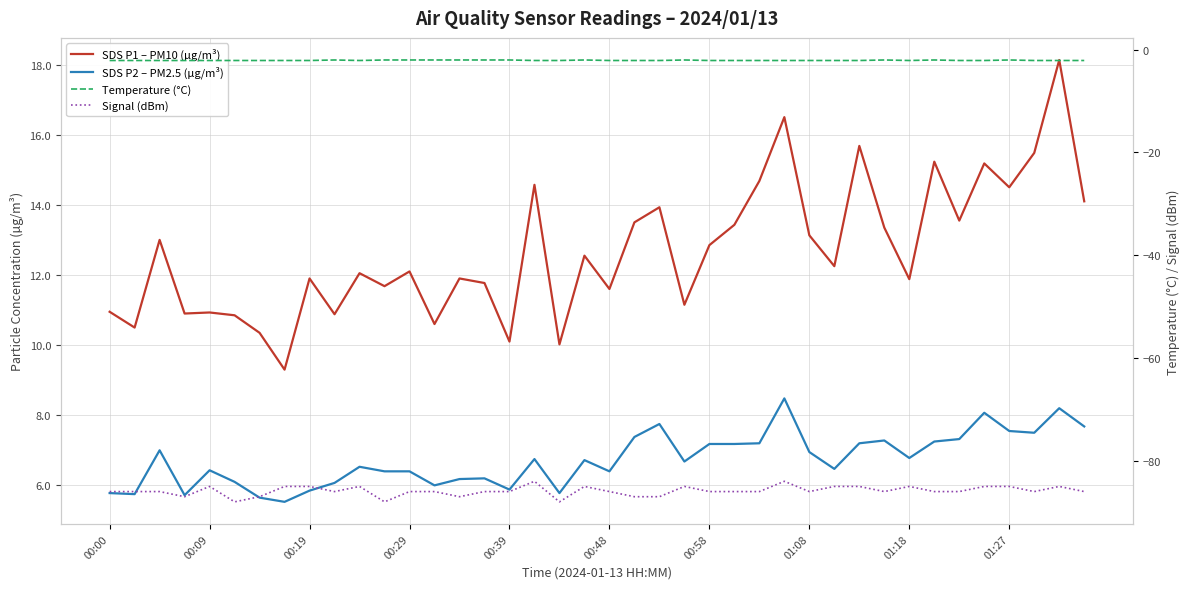

The value of Temperature (°C) at 35 is -2.1. True or false?

True